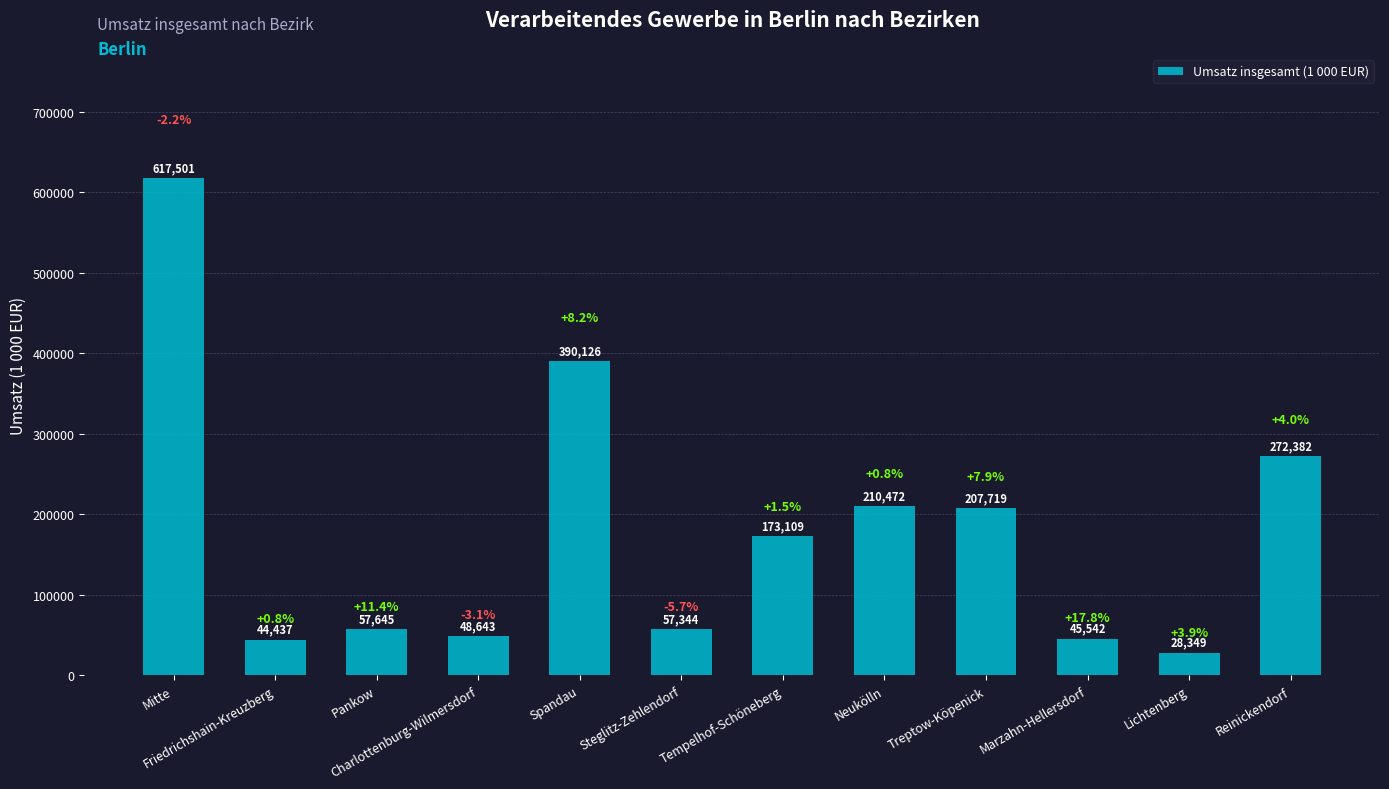

At which label is the value closest to 322925?

Reinickendorf